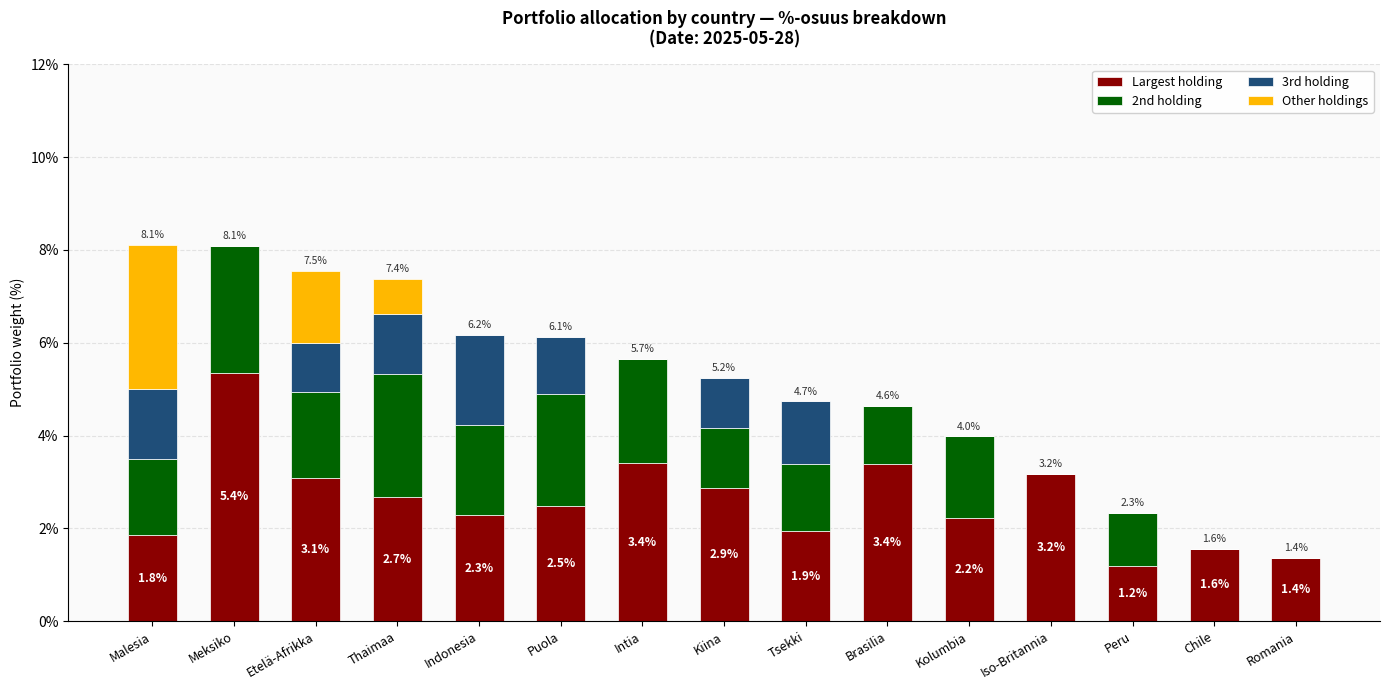

The Largest holding series shows 5.4 at Meksiko. True or false?

True